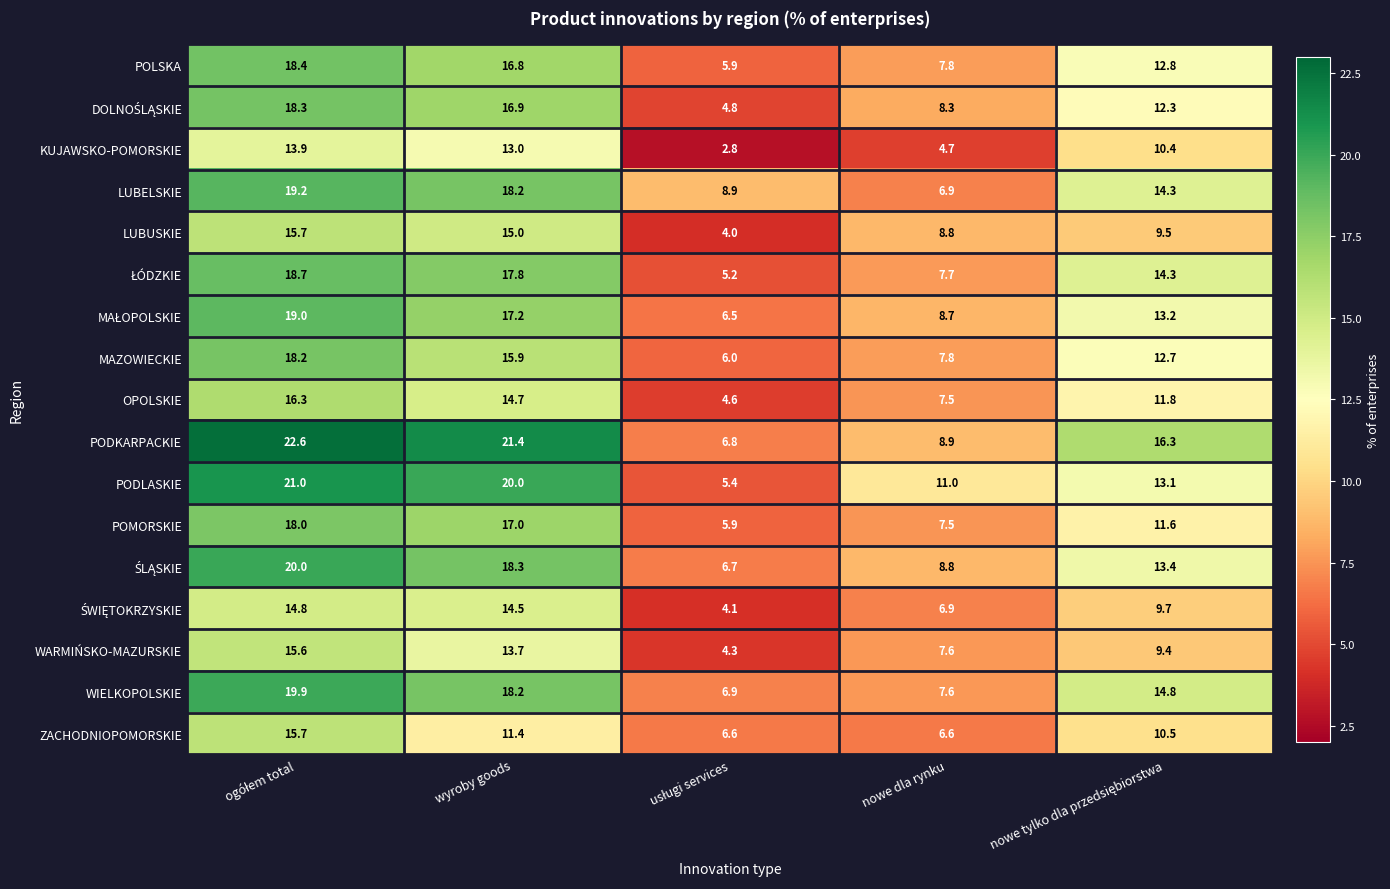

What is the spread (max minus min) of values at wyroby goods?

10.0